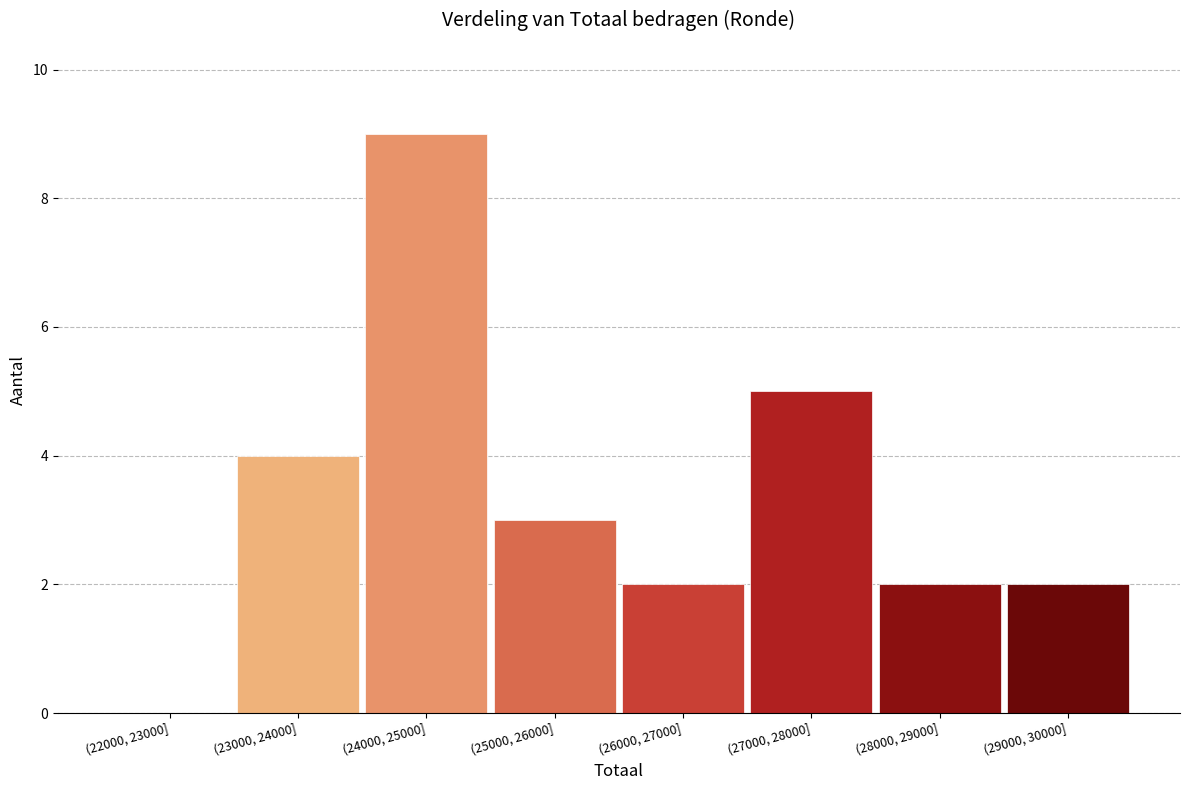

Reading left to right, extract all data points from this chart.

(22000, 23000]=0	(23000, 24000]=4	(24000, 25000]=9	(25000, 26000]=3	(26000, 27000]=2	(27000, 28000]=5	(28000, 29000]=2	(29000, 30000]=2